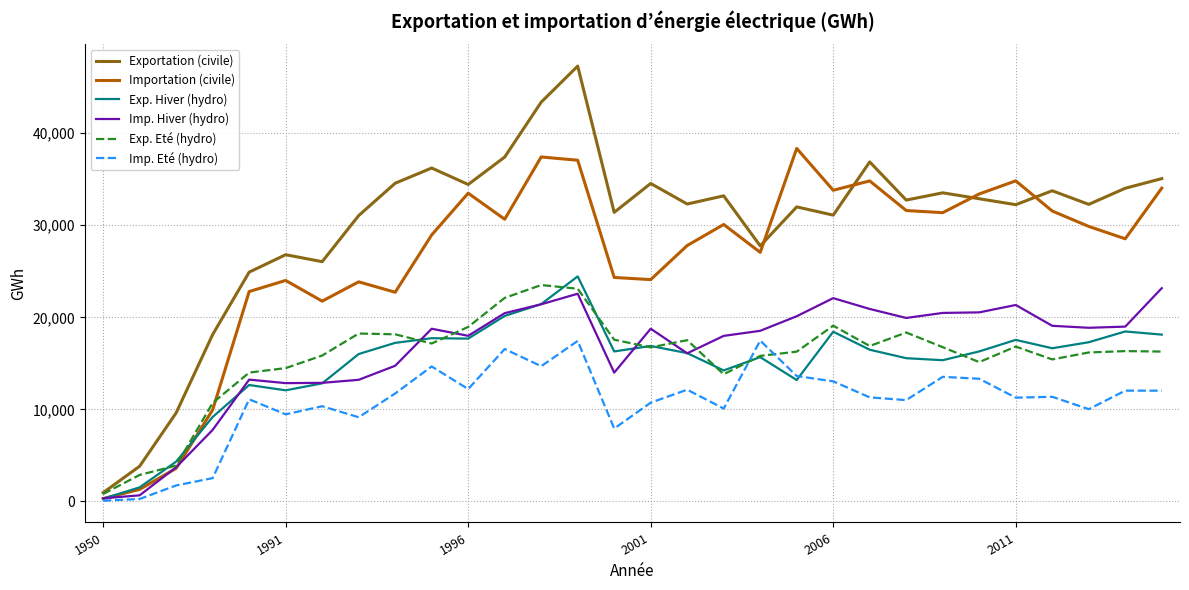

Which series has the largest range (max minus min)?

Exportation (civile)